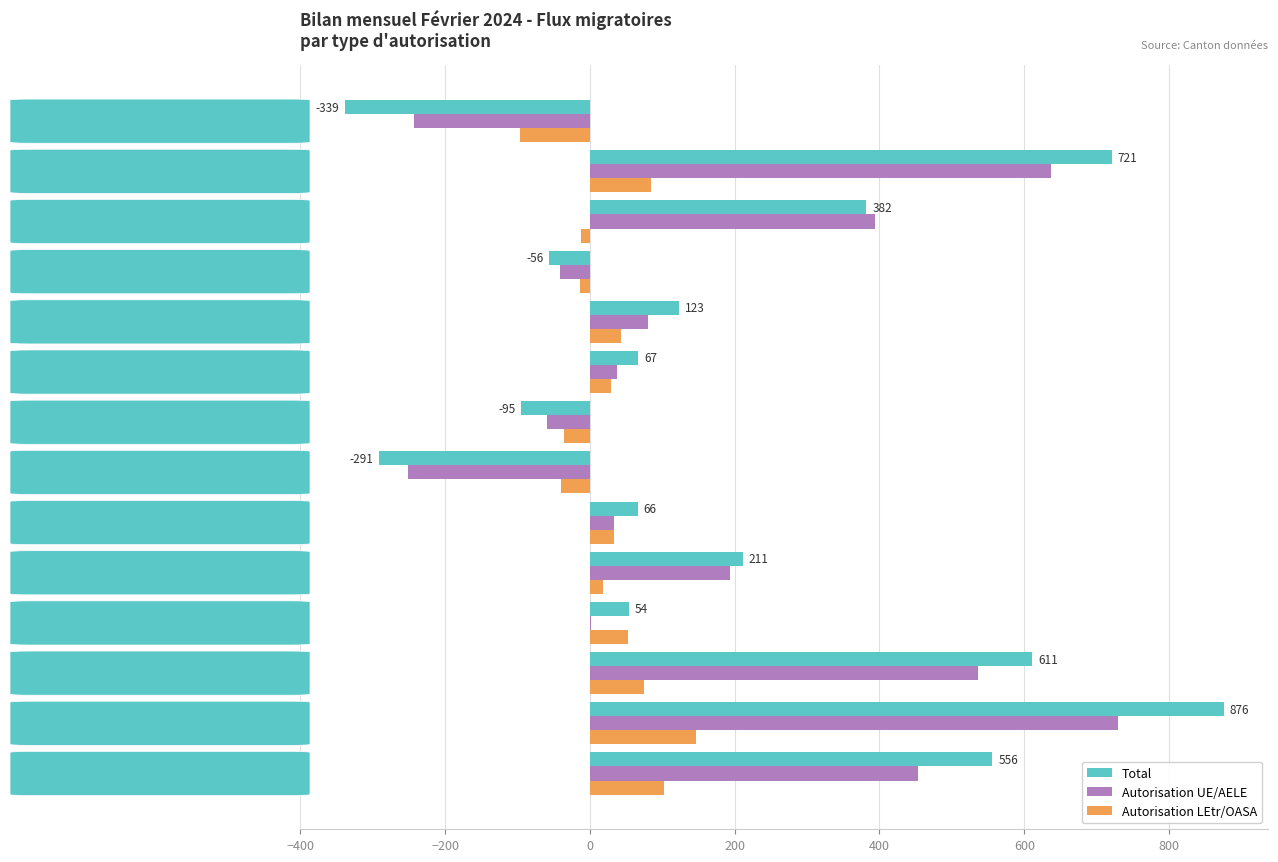

What is the maximum value shown in the chart?

876